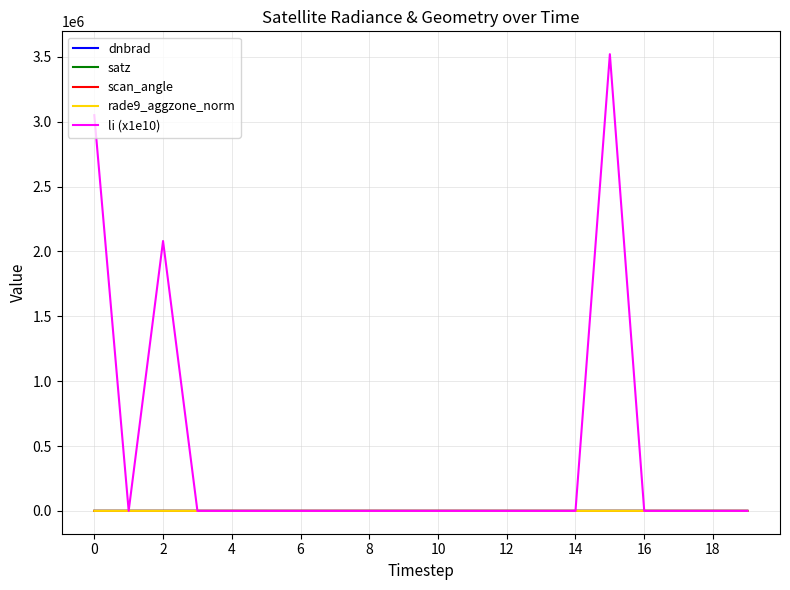

Which series has the largest range (max minus min)?

li (x1e10)